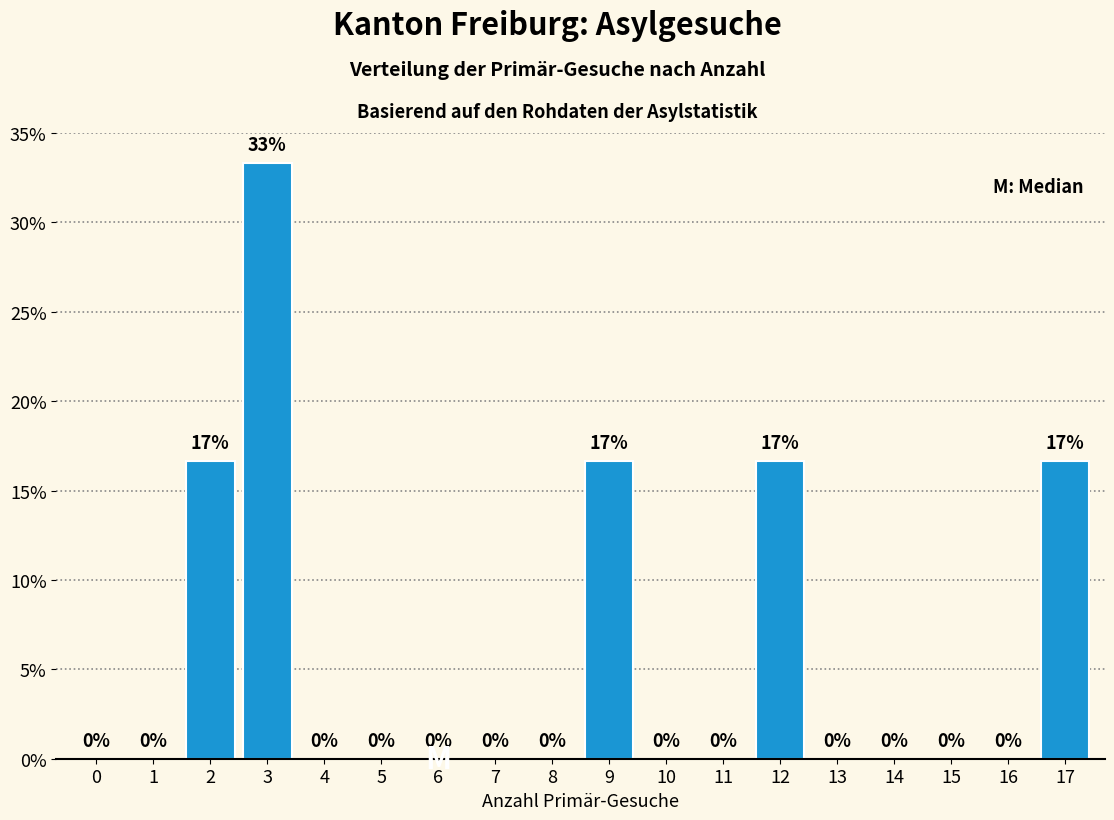

Which range on the x-axis has the tallest bar?

2.5 to 3.5